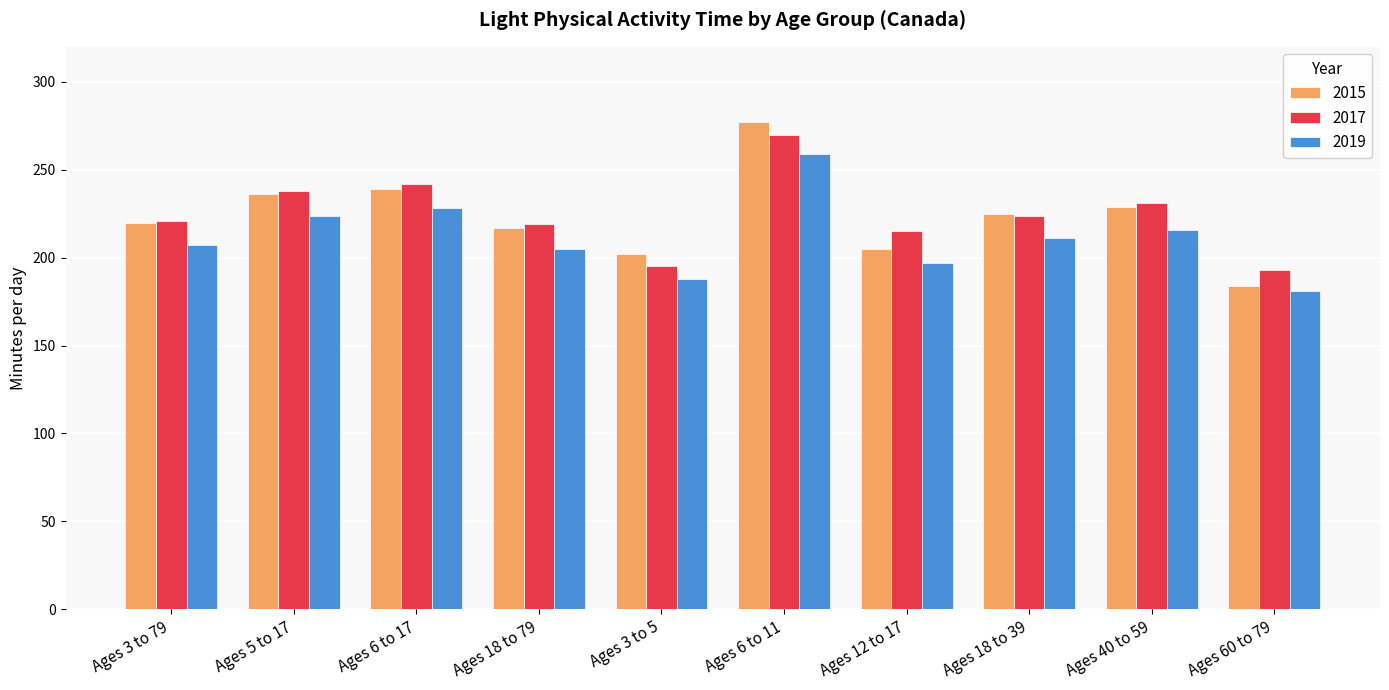

What is the approximate value of 2015 at Ages 60 to 79, to the nearest 5?

185